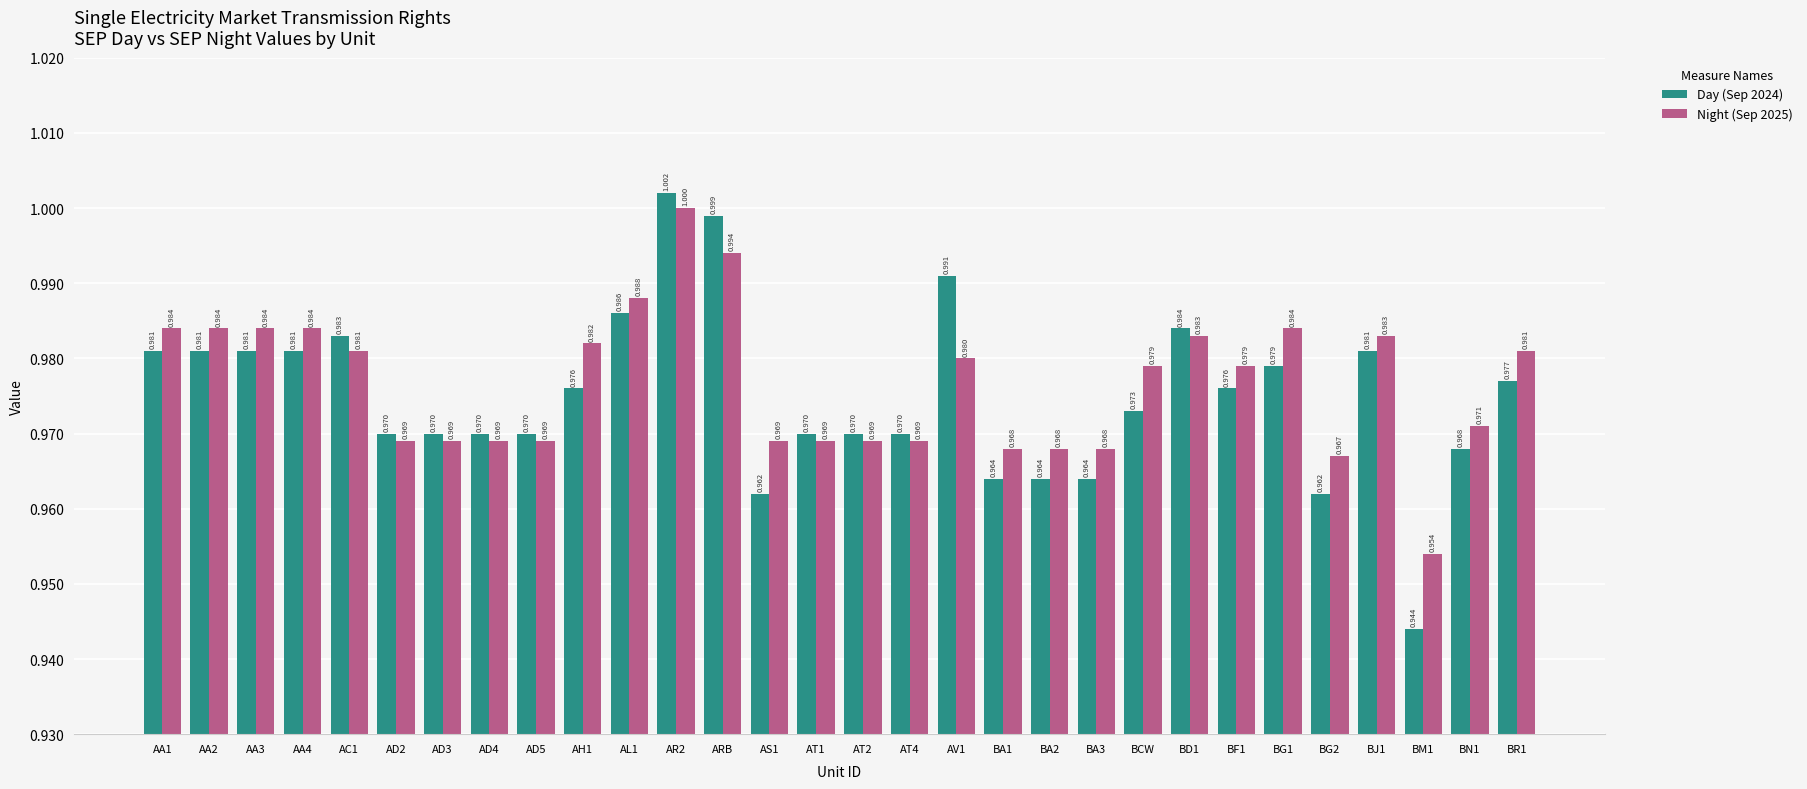

How many groups of bars are there?

30